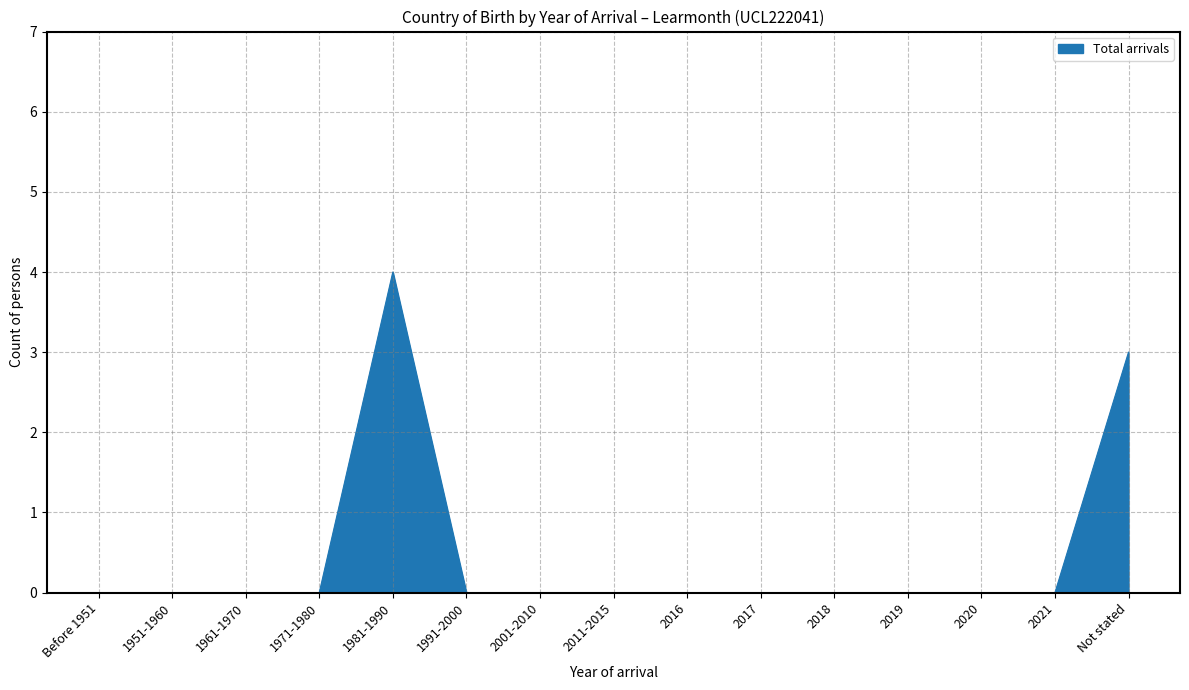

Is it true that the value at 1971-1980 is 2?

False